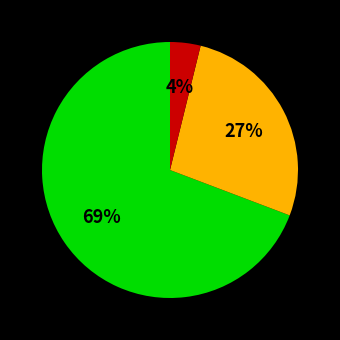

Is there any slice that represents more than half of the pie?

Yes